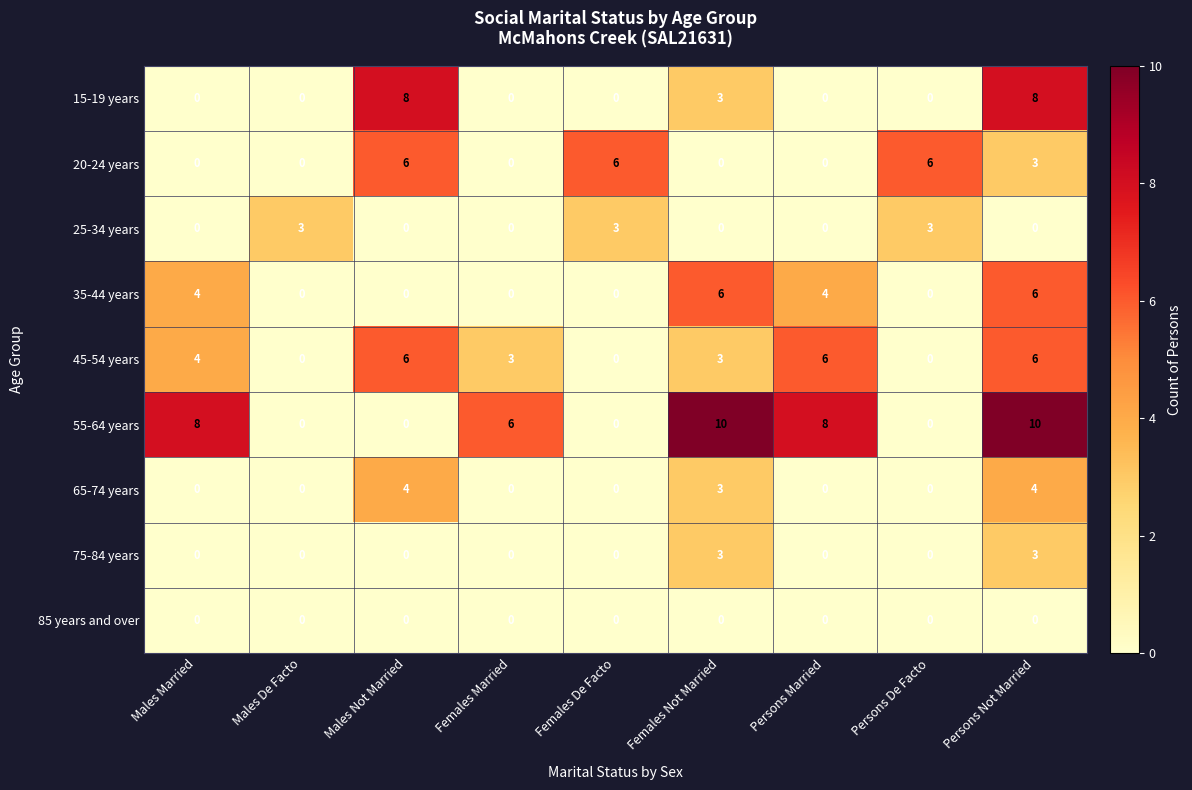

Which series has the largest total across all categories?

55-64 years